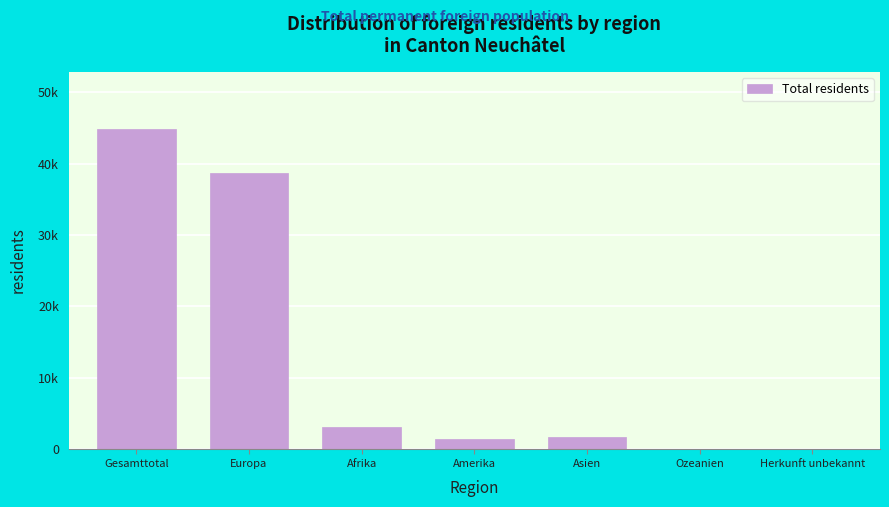

Are the bars horizontal?

No